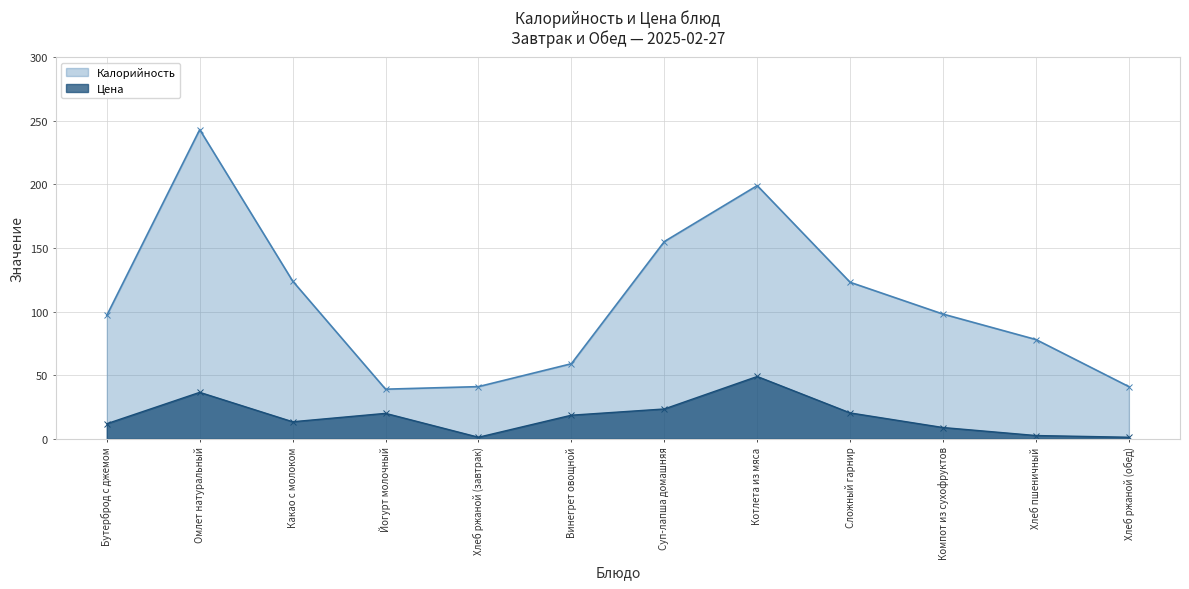

At which label does Калорийность reach its minimum?

Йогурт молочный